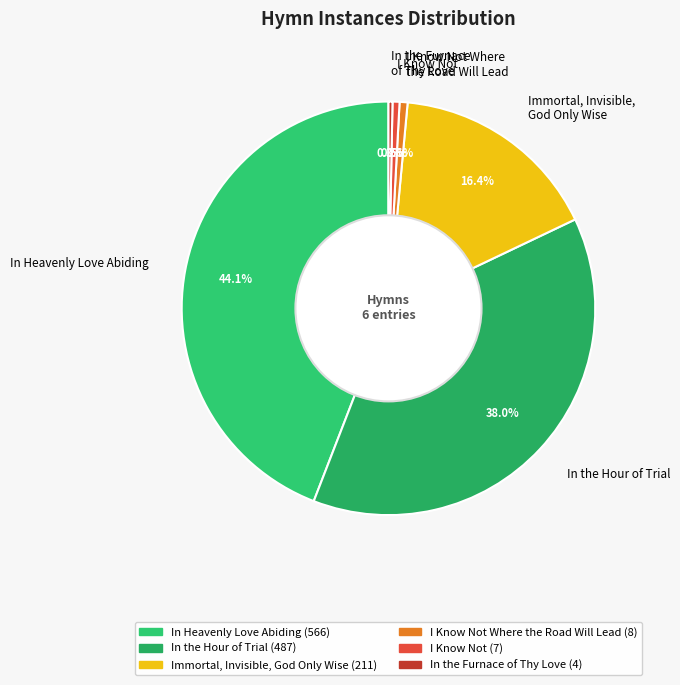

To the nearest percent, what is the difference between the largest and smallest slice percentages?

44%